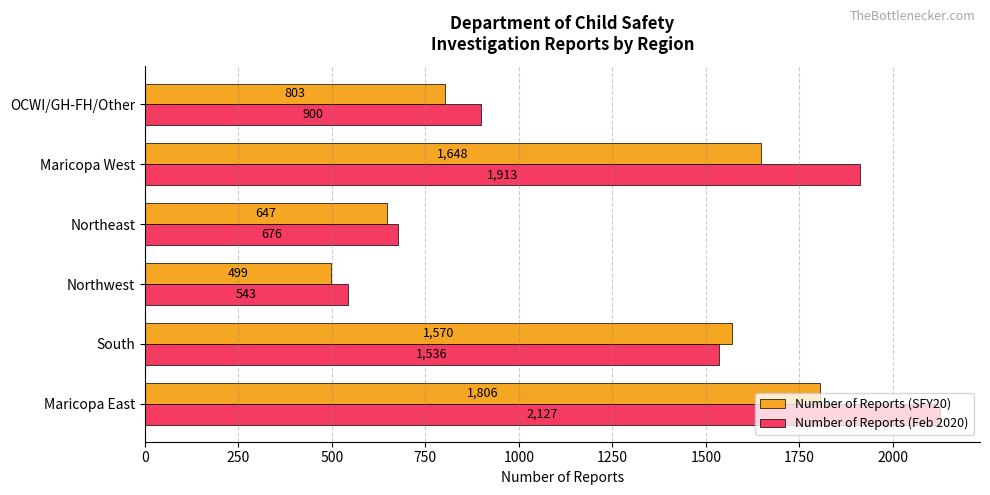

Which series has the largest range (max minus min)?

Number of Reports (Feb 2020)